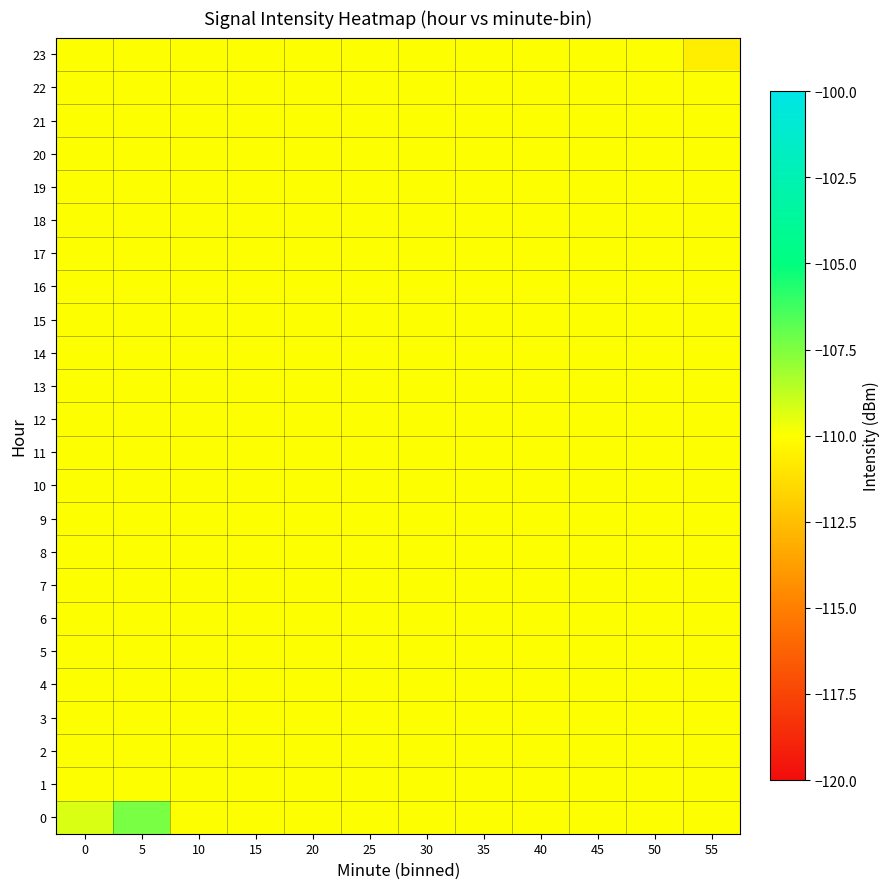

At 30, list the series in order from largest to smallest.

row_0, row_1, row_2, row_3, row_4, row_5, row_6, row_7, row_8, row_9, row_10, row_11, row_12, row_13, row_14, row_15, row_16, row_17, row_18, row_19, row_20, row_21, row_22, row_23